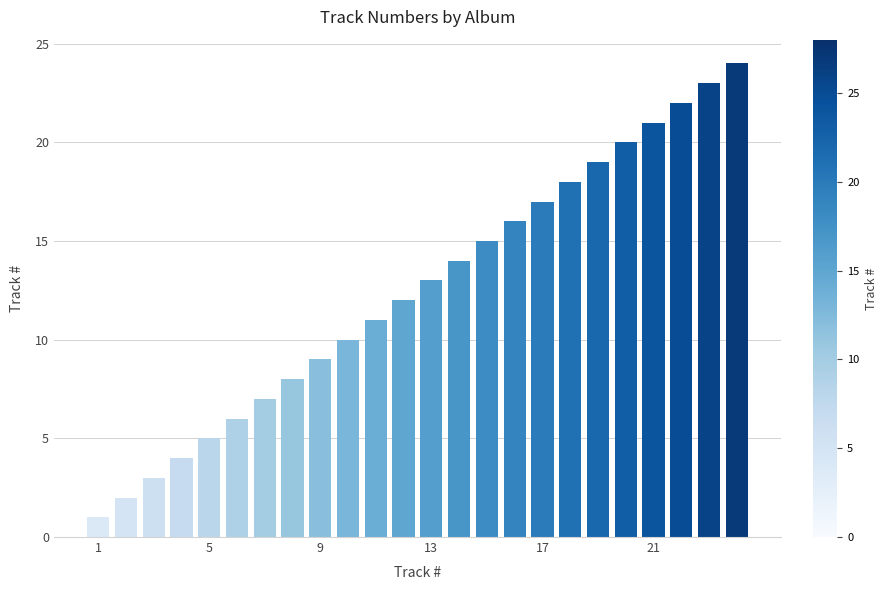

What is the difference between the maximum and minimum values?

23